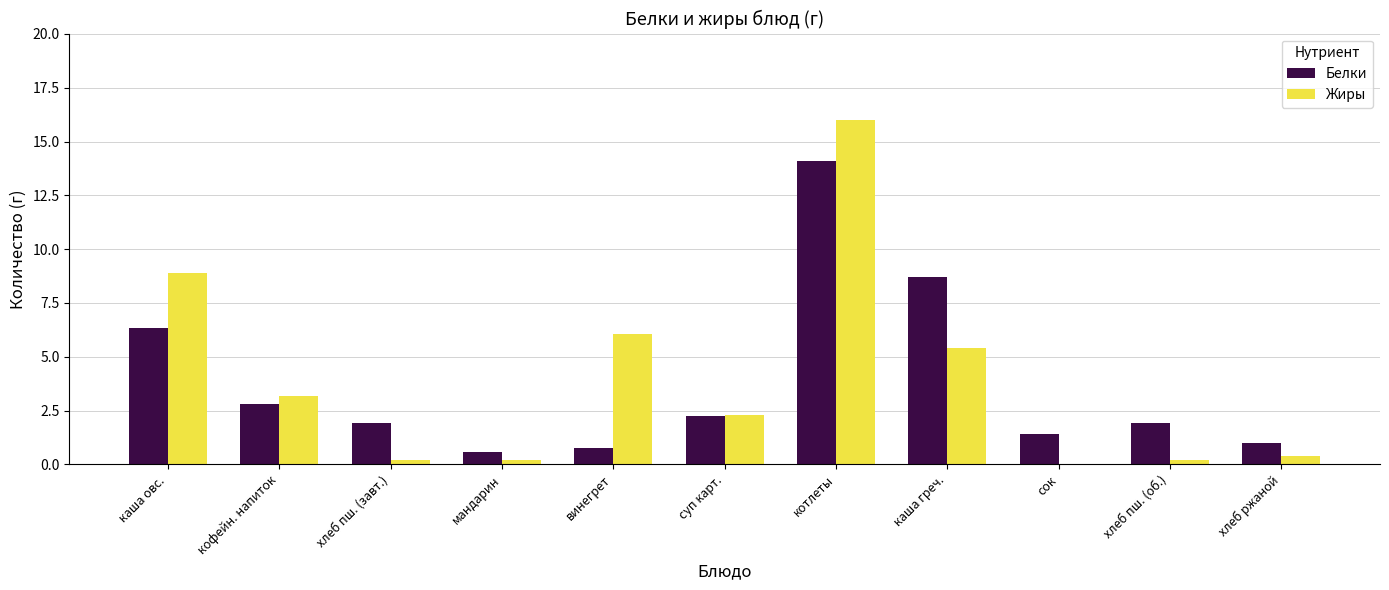

Is the value of Белки at хлеб пш. (завт.) greater than the value of Жиры at котлеты?

No